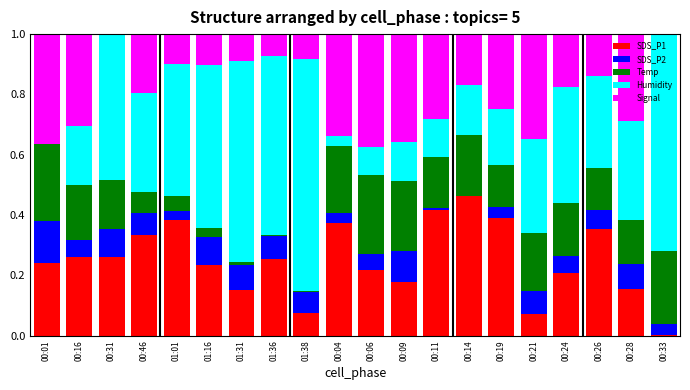

Is it true that SDS_P1 equals 0.2 at 01:31?

True